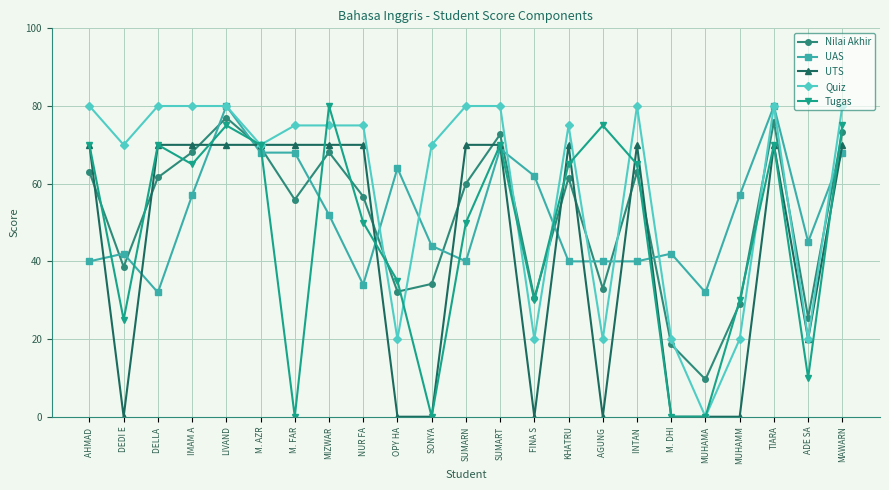

What is the average value of the Nilai Akhir series?

51.2